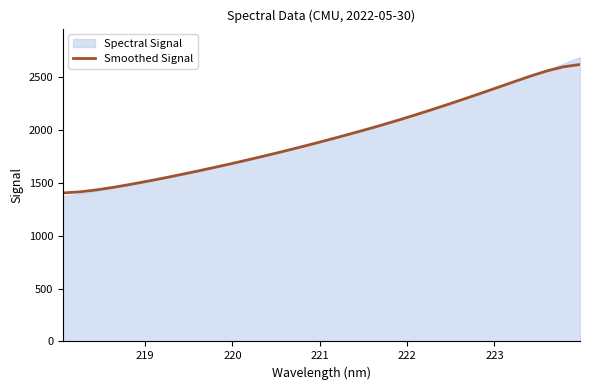

What is the minimum value for Smoothed Signal?

1404.5